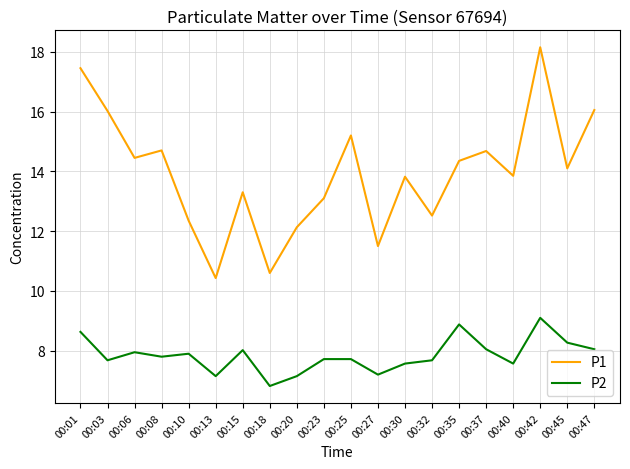

What is the approximate value of P1 at 00:25?

15.2